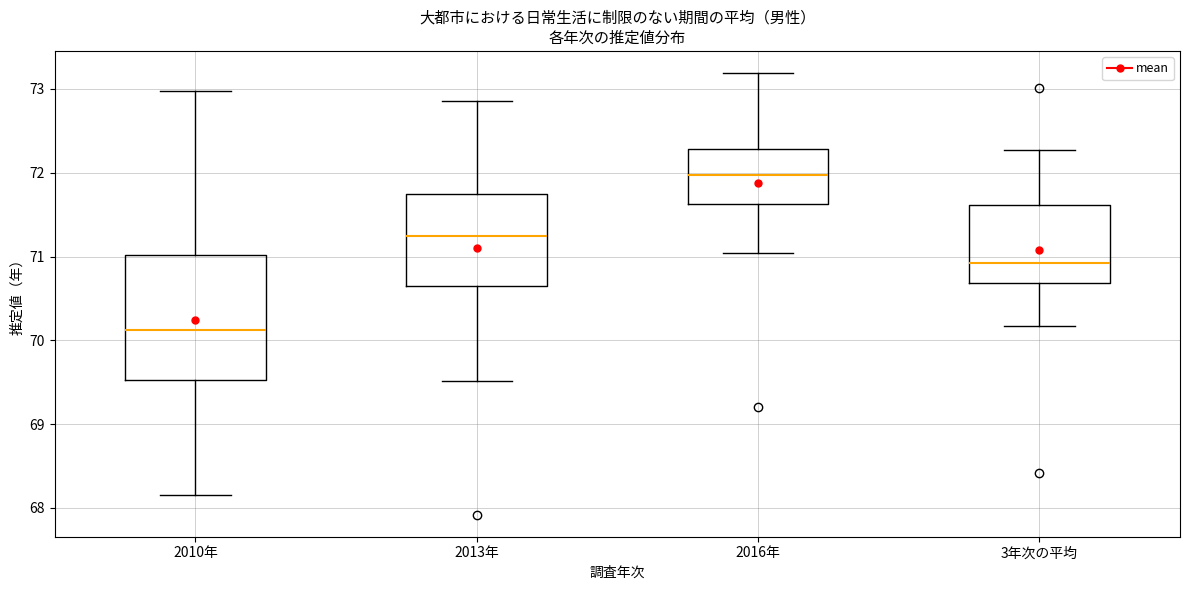

Where is the upper edge of the box for 2013年 on the y-axis? The values are not printed on the chart, so give them approximately, as read against the axis.

71.7